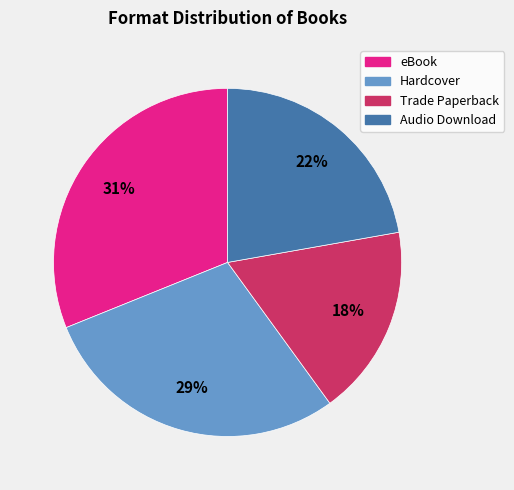

Which slice is the smallest?

Trade Paperback